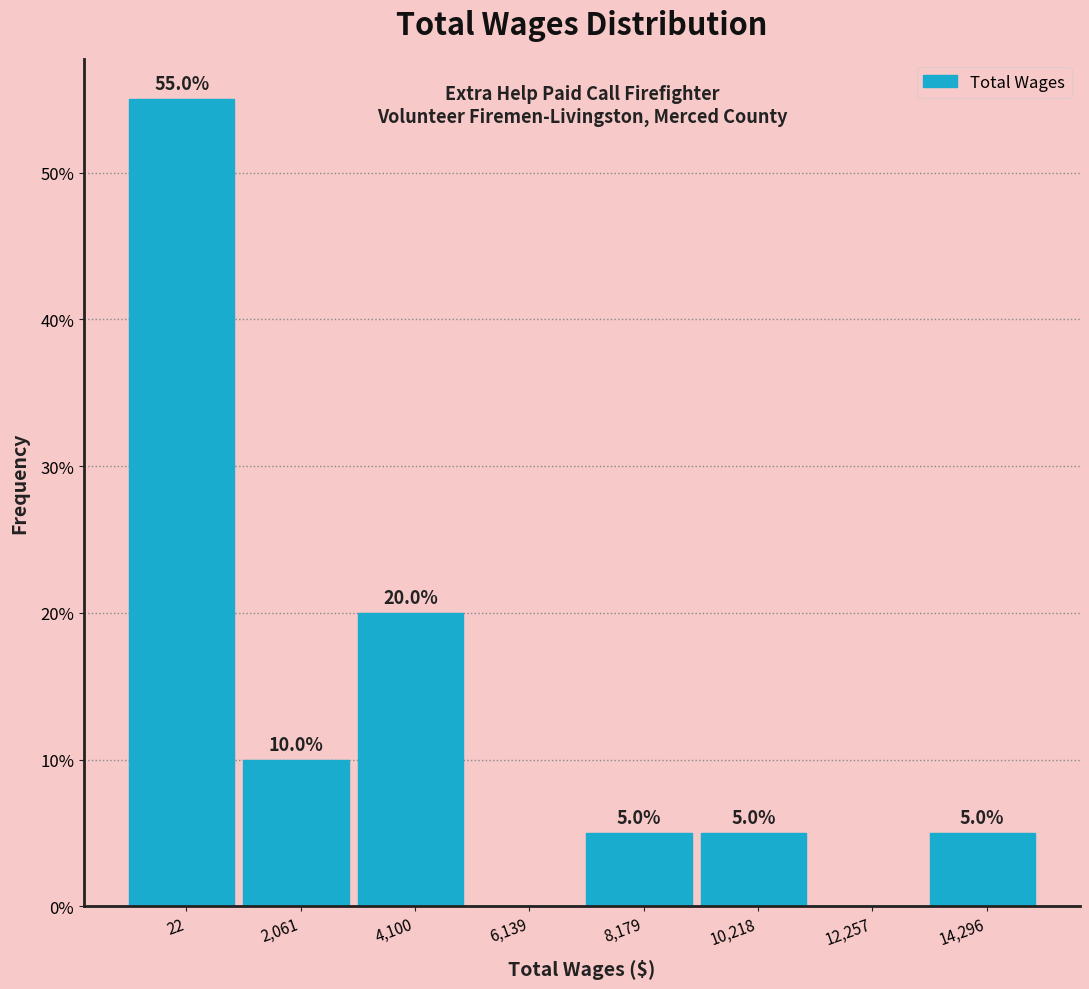

Reading left to right, what are all the values shown in this chart?

22=55.0	2,061=10.0	4,100=20.0	6,139=0.0	8,179=5.0	10,218=5.0	12,257=0.0	14,296=5.0